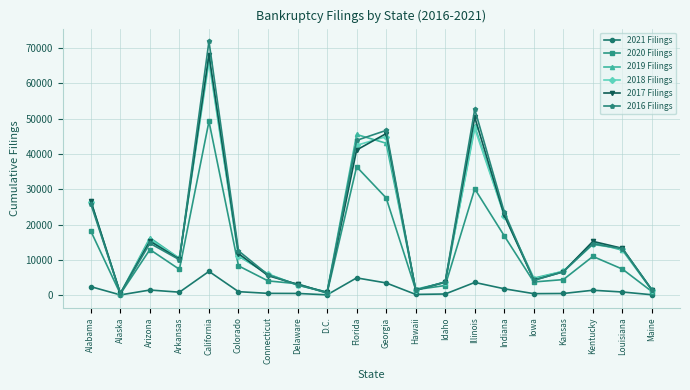

Does the chart display data point markers on the line(s)?

Yes